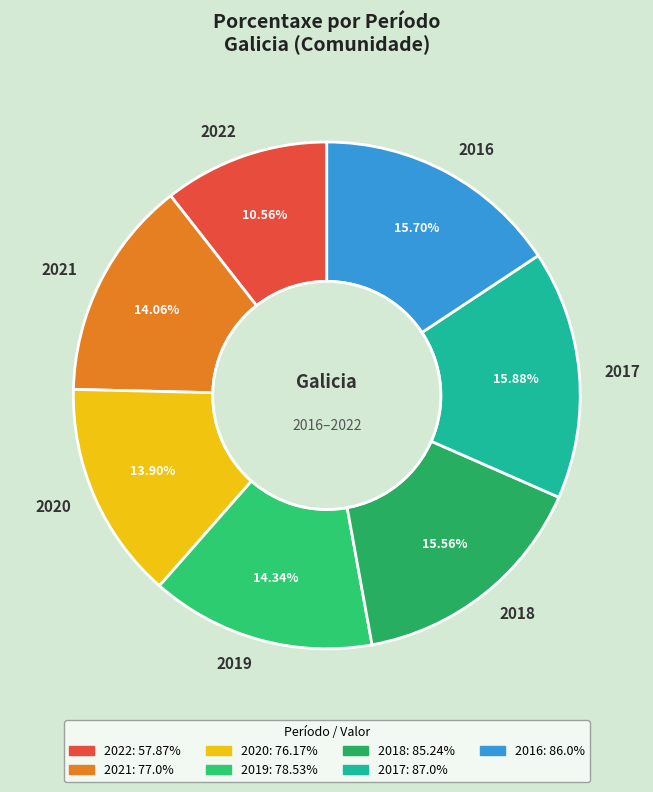

Count the number of slices in the pie.

7